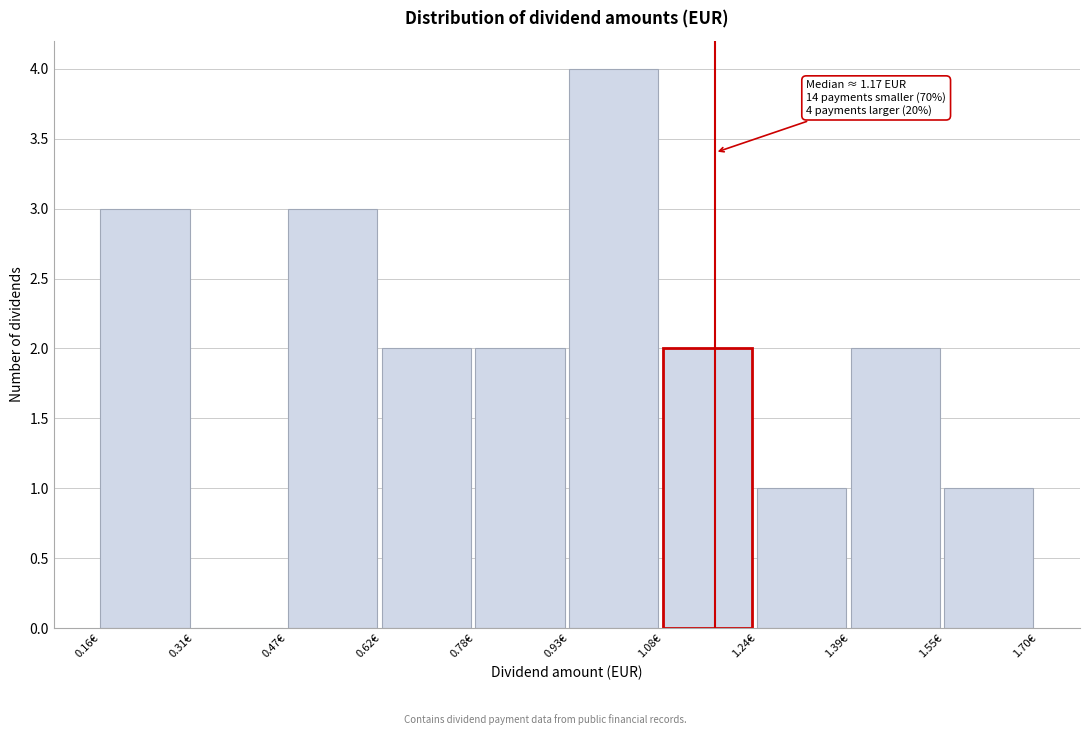

Over which range of the x-axis is the bar tallest?

0.94 to 1.08